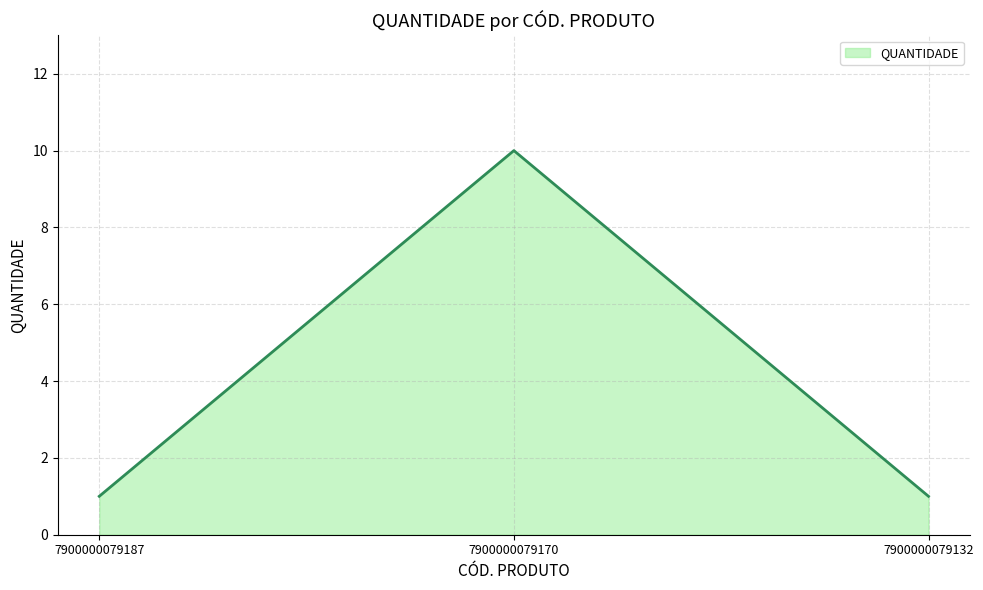

What is the approximate value at 7900000079170?

10